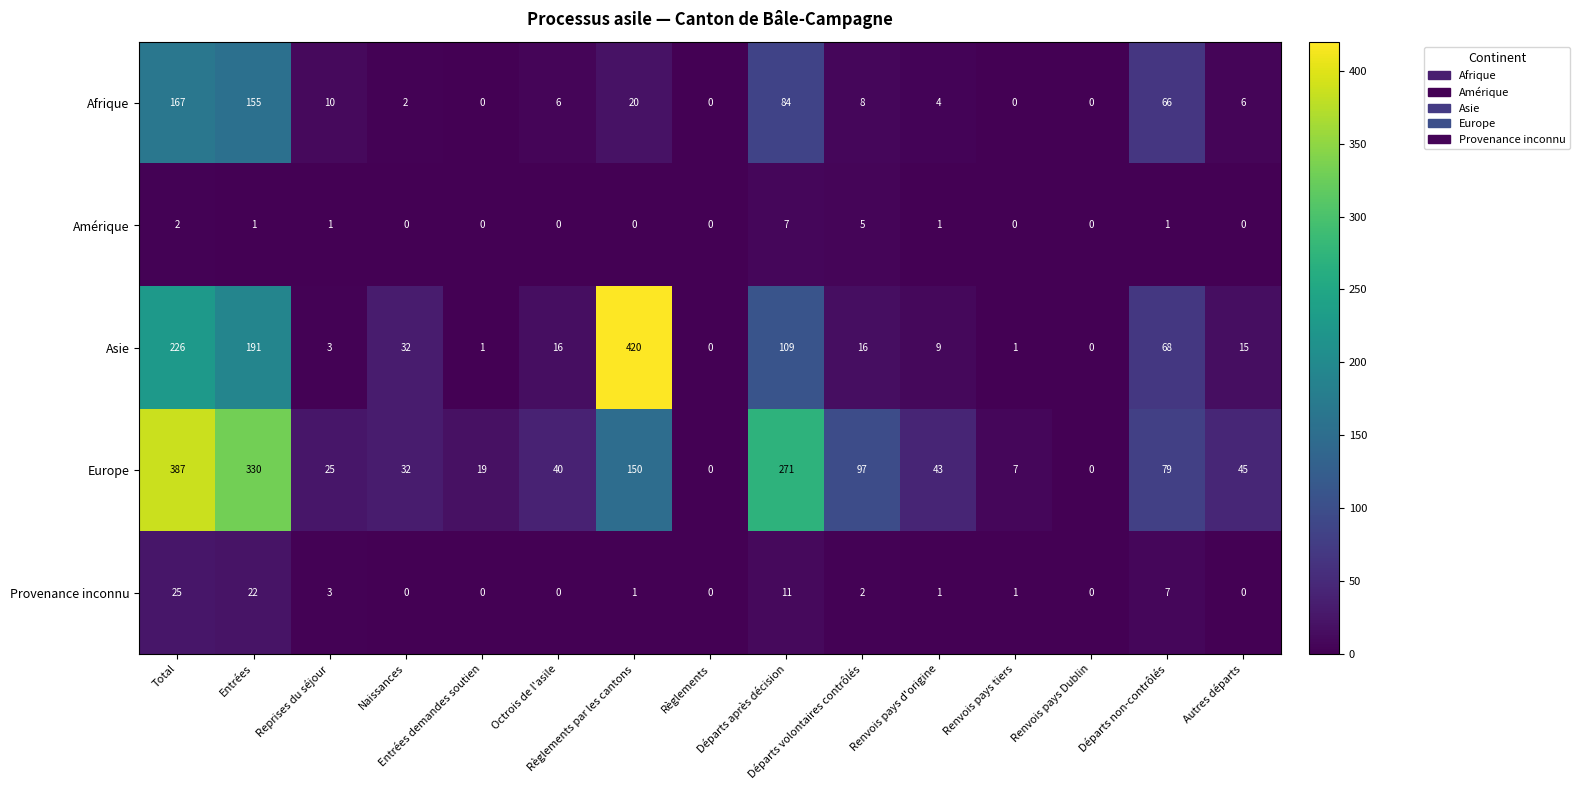

What is the highest value of the Amérique series?

7